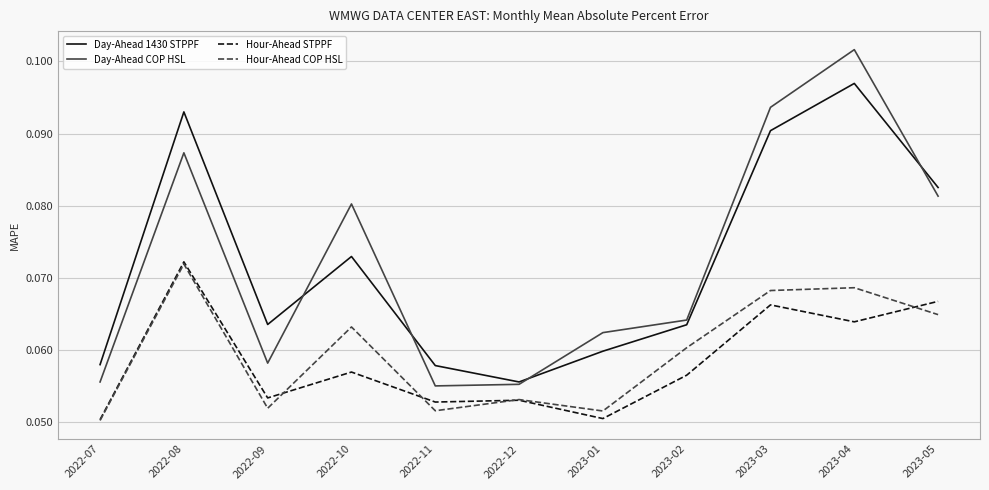

Which series has the largest range (max minus min)?

Day-Ahead COP HSL